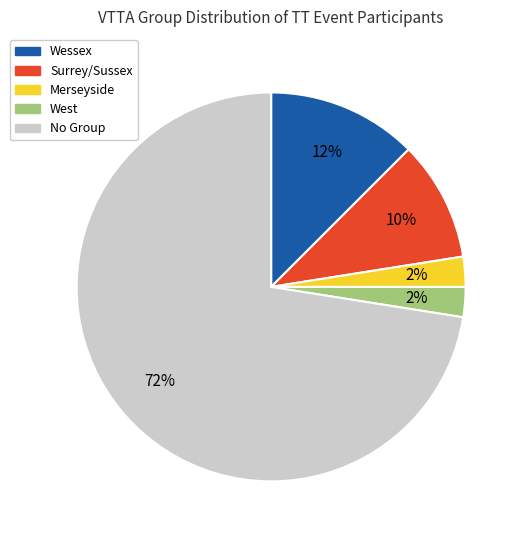

To the nearest percent, what is the average slice percentage?

20%